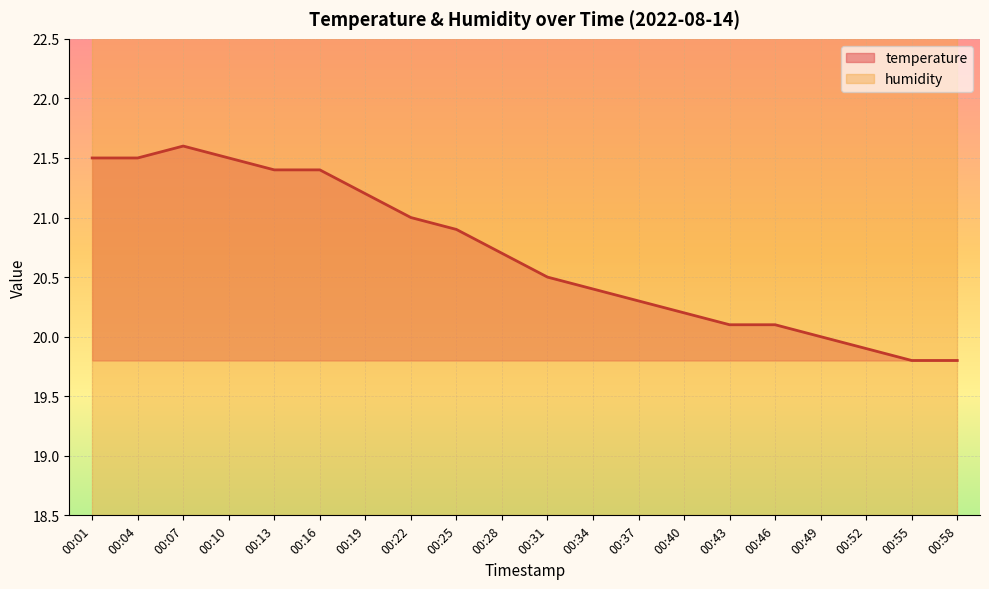

True or false: there are more than 2 points higher than both neighbors.

False